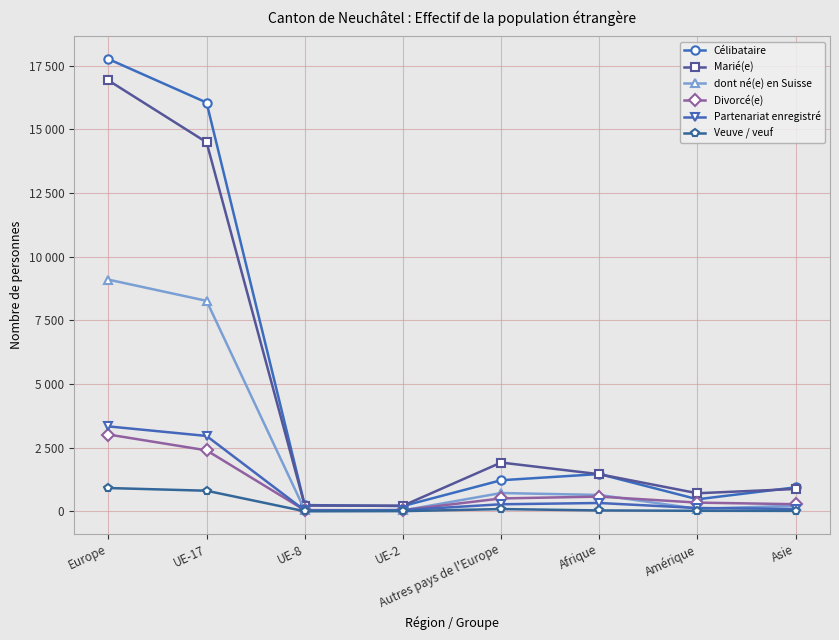

List the series in order of their peak value, highest first.

Célibataire, Marié(e), dont né(e) en Suisse, Partenariat enregistré, Divorcé(e), Veuve / veuf